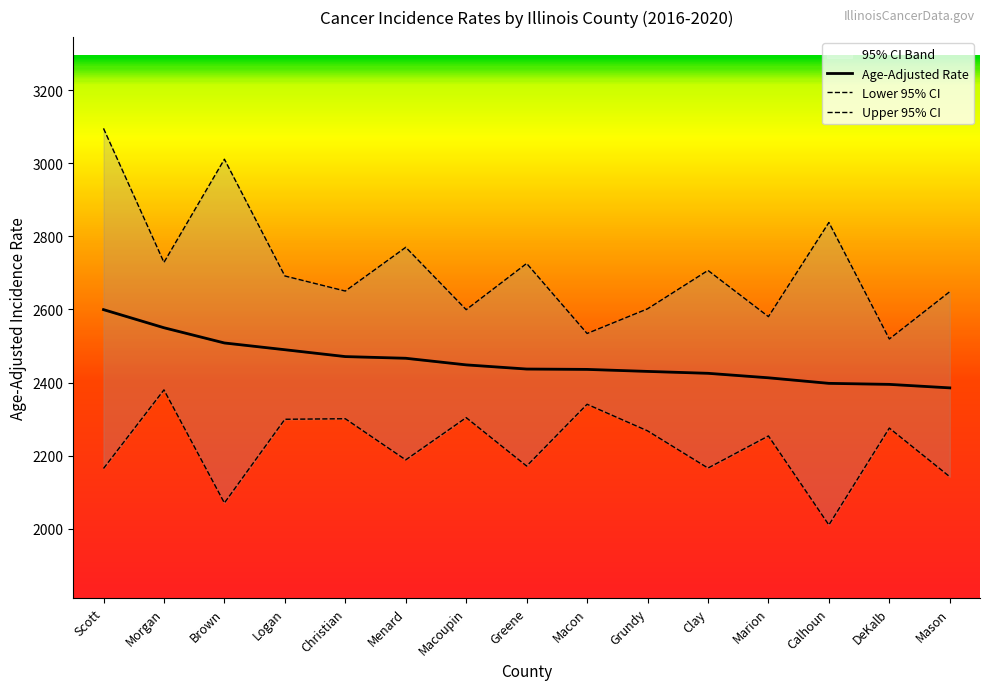

What is the difference between the maximum and second lowest values in the Lower 95% CI series?

309.7